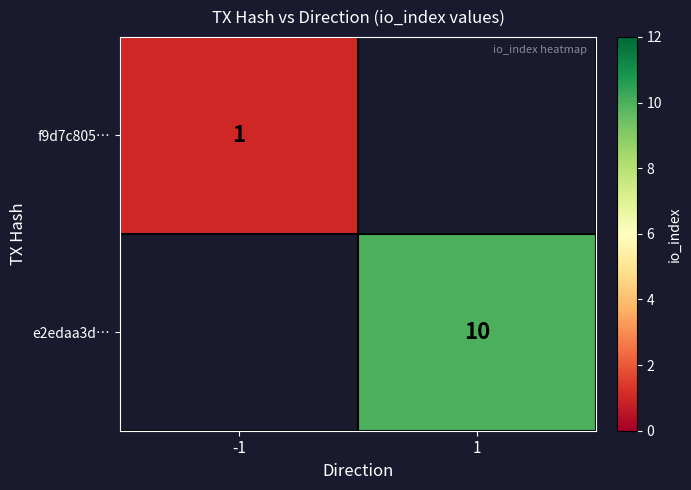

Which category has the lowest value across all series?

-1